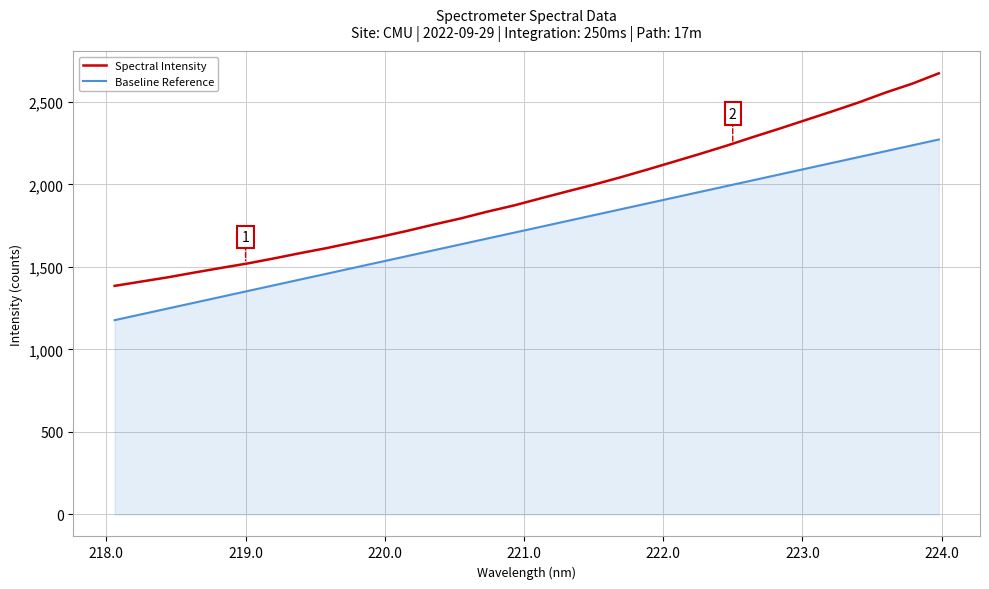

Which series has the largest range (max minus min)?

Spectral Intensity